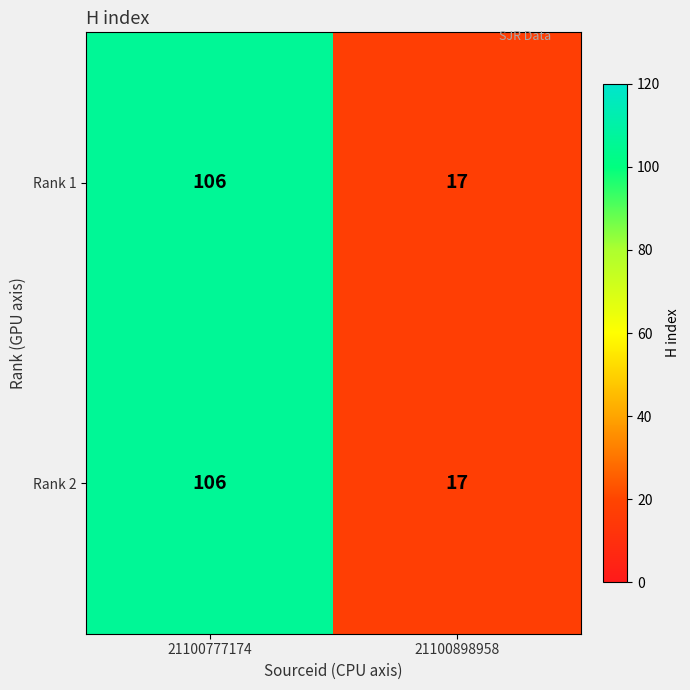

What is the difference between the maximum and minimum values in the Rank 1 series?

89